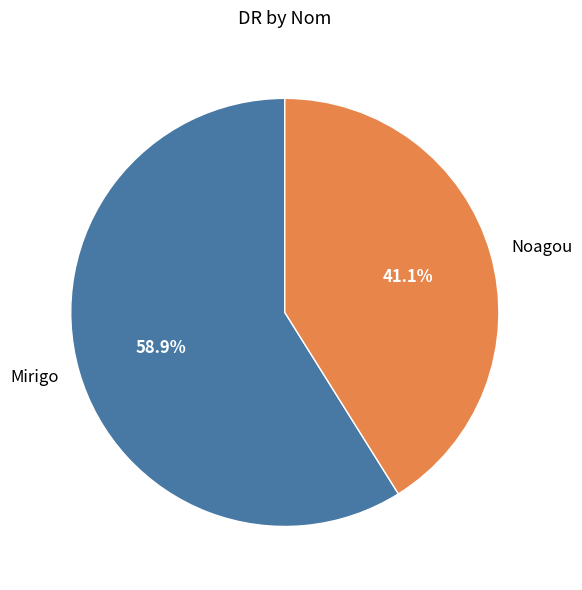

Is it true that Noagou is 35% of the pie?

False